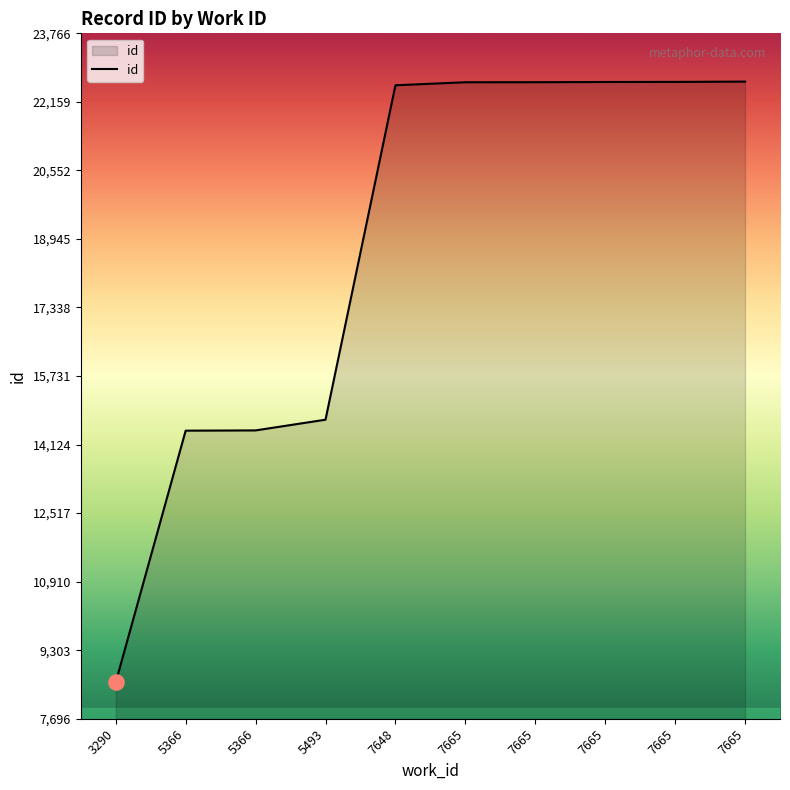

What is the ratio of the value at 7648 to the value at 3290?

2.6